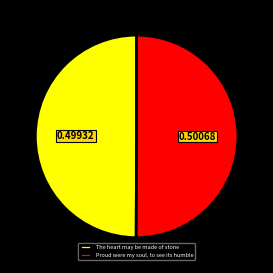

How much of the chart is everything except The heart may be made of stone?

50.1%